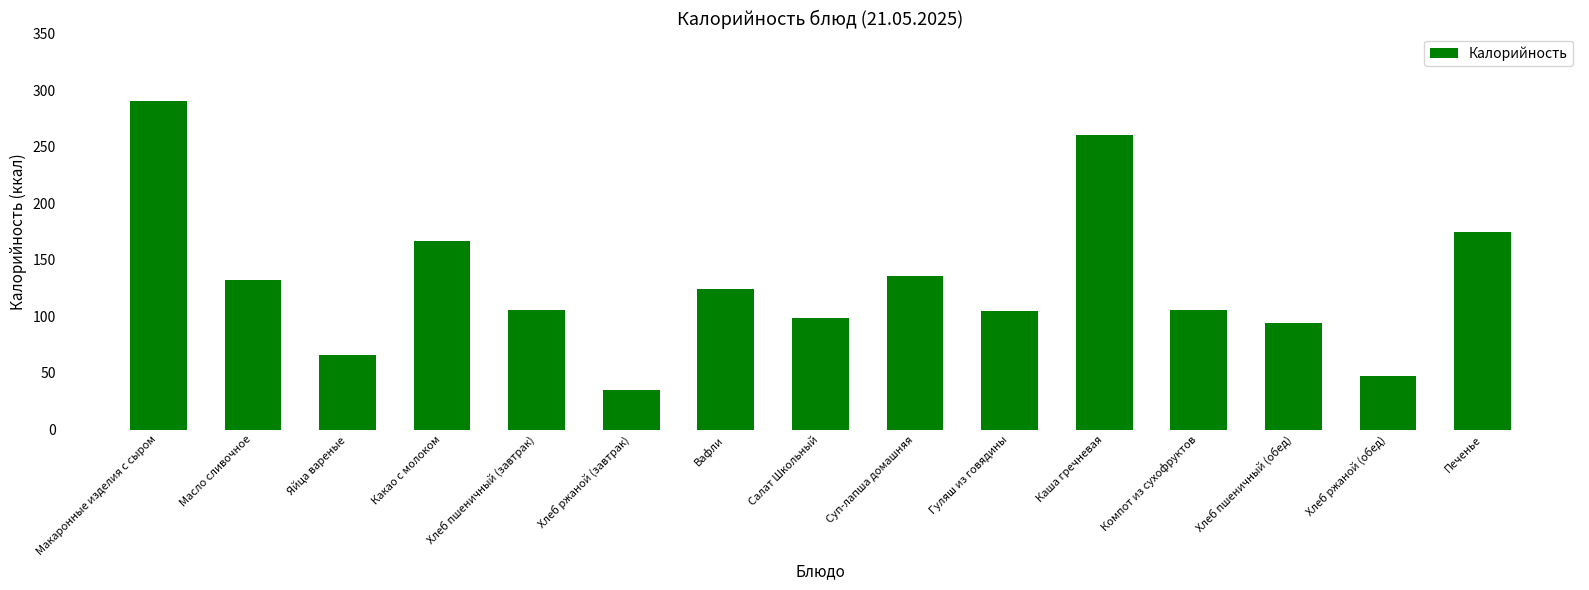

What is the change in value from Хлеб пшеничный (завтрак) to Печенье?

+69